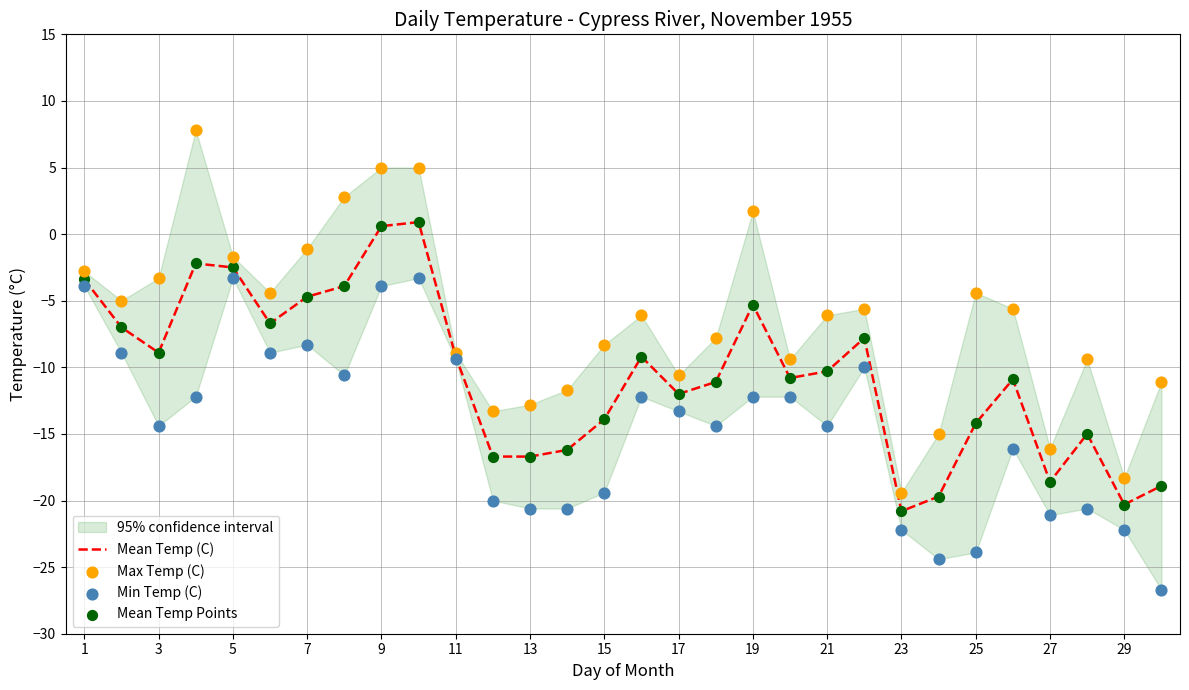

What is the highest value of the Mean Temp (C) series?

0.9